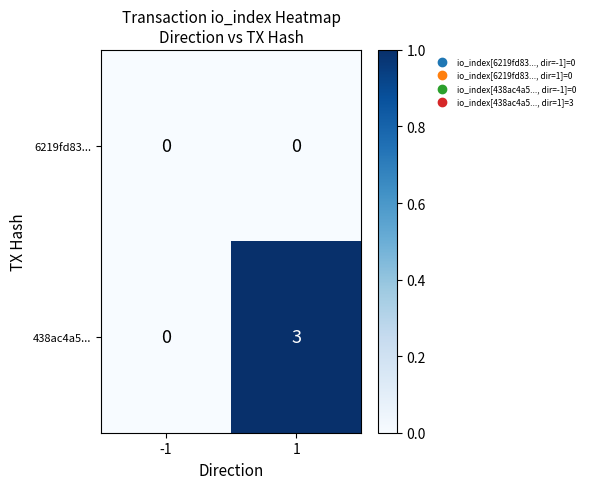

Rank the series by their maximum value, from highest to lowest.

438ac4a5..., 6219fd83...